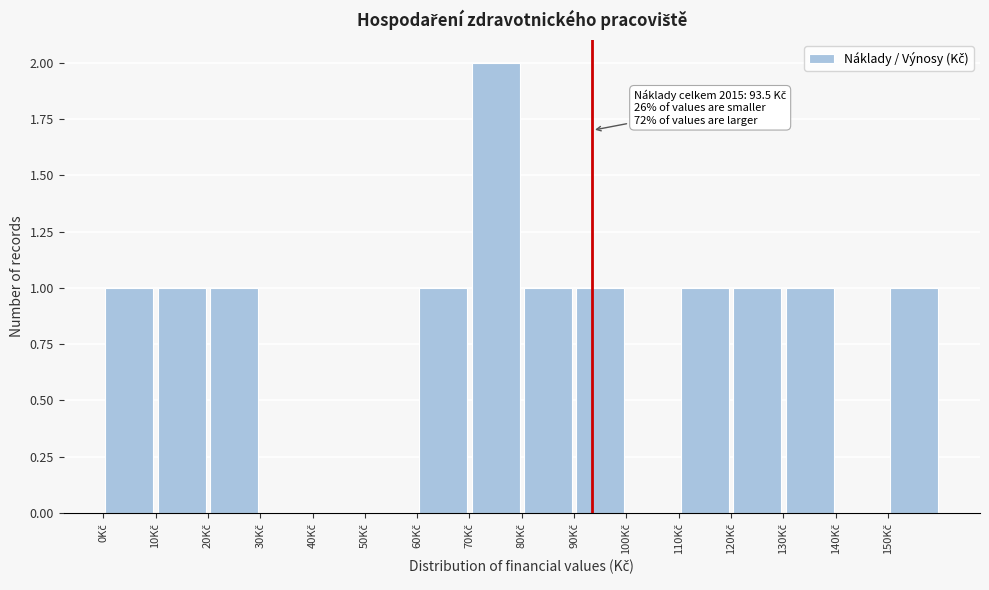

Which range on the x-axis has the tallest bar?

70 to 80